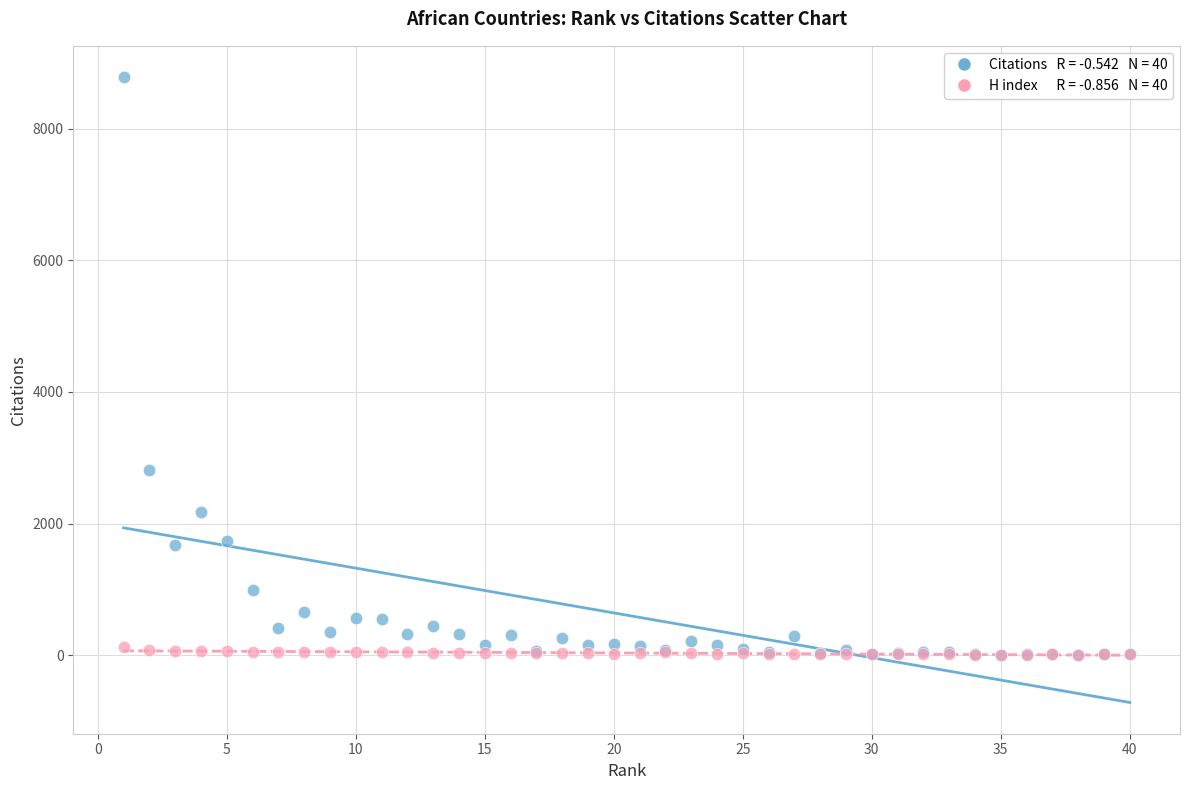

Across all series, what Y value is closest to 4394?

2809